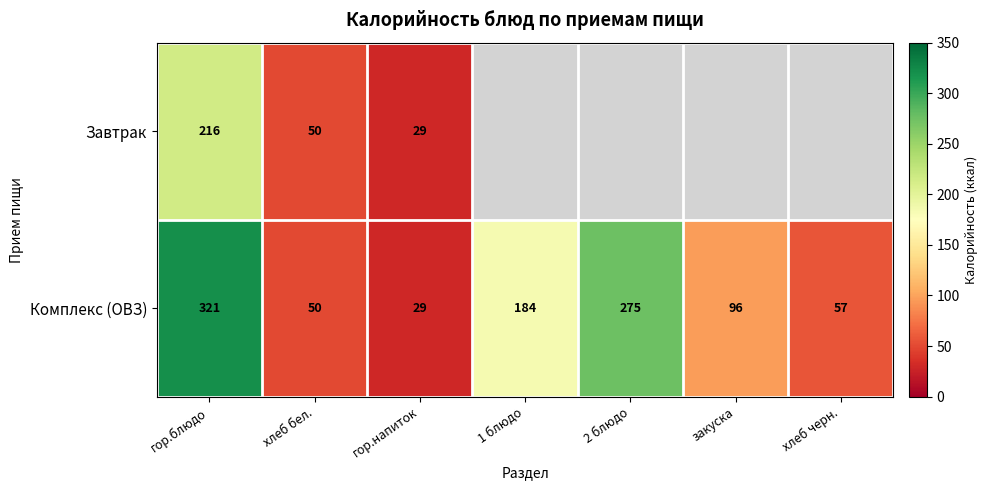

At which label is Комплекс (ОВЗ) closest to 175?

1 блюдо